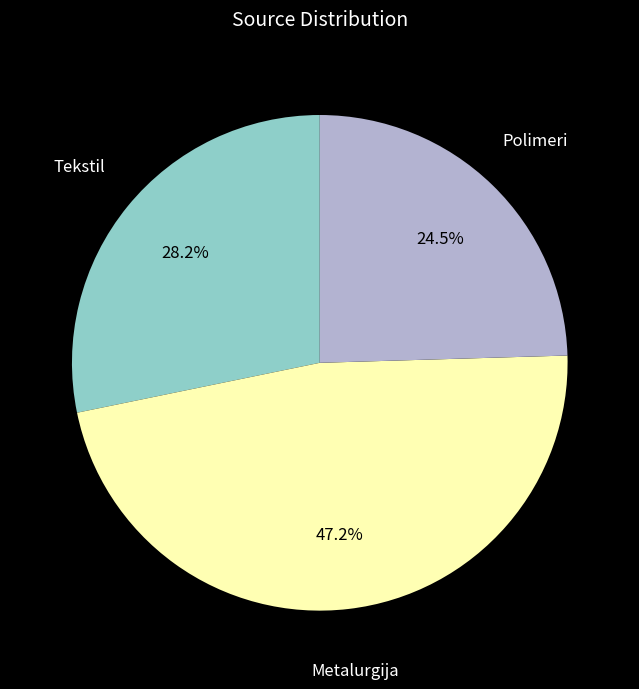

To the nearest percent, what is the average slice percentage?

33%